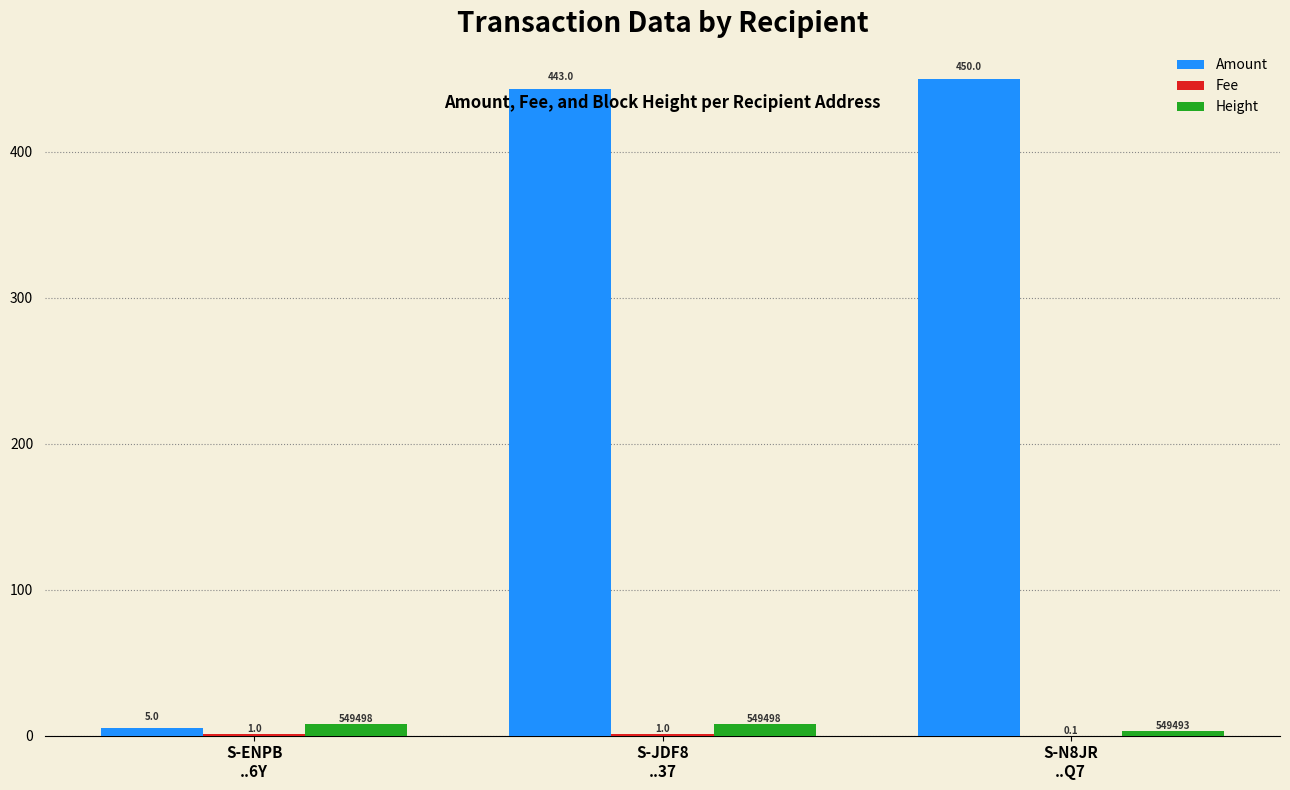

How many groups of bars are there?

3